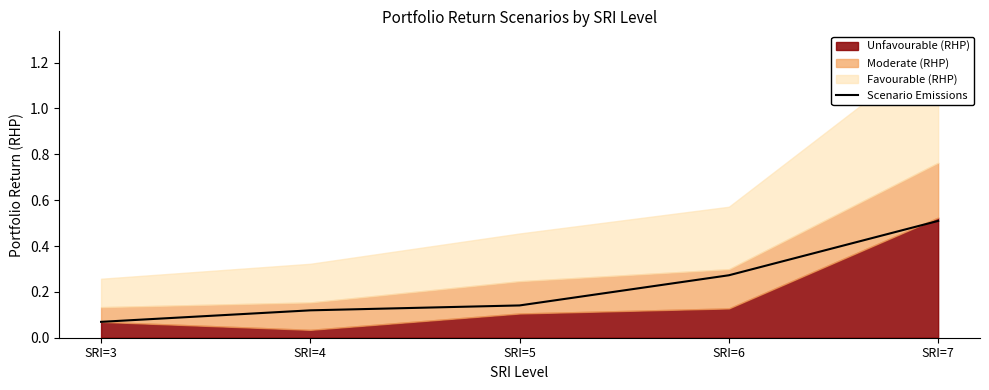

Reading left to right, list all the values displayed in this chart.

SRI=3=0.1	SRI=4=0.1	SRI=5=0.1	SRI=6=0.3	SRI=7=0.5